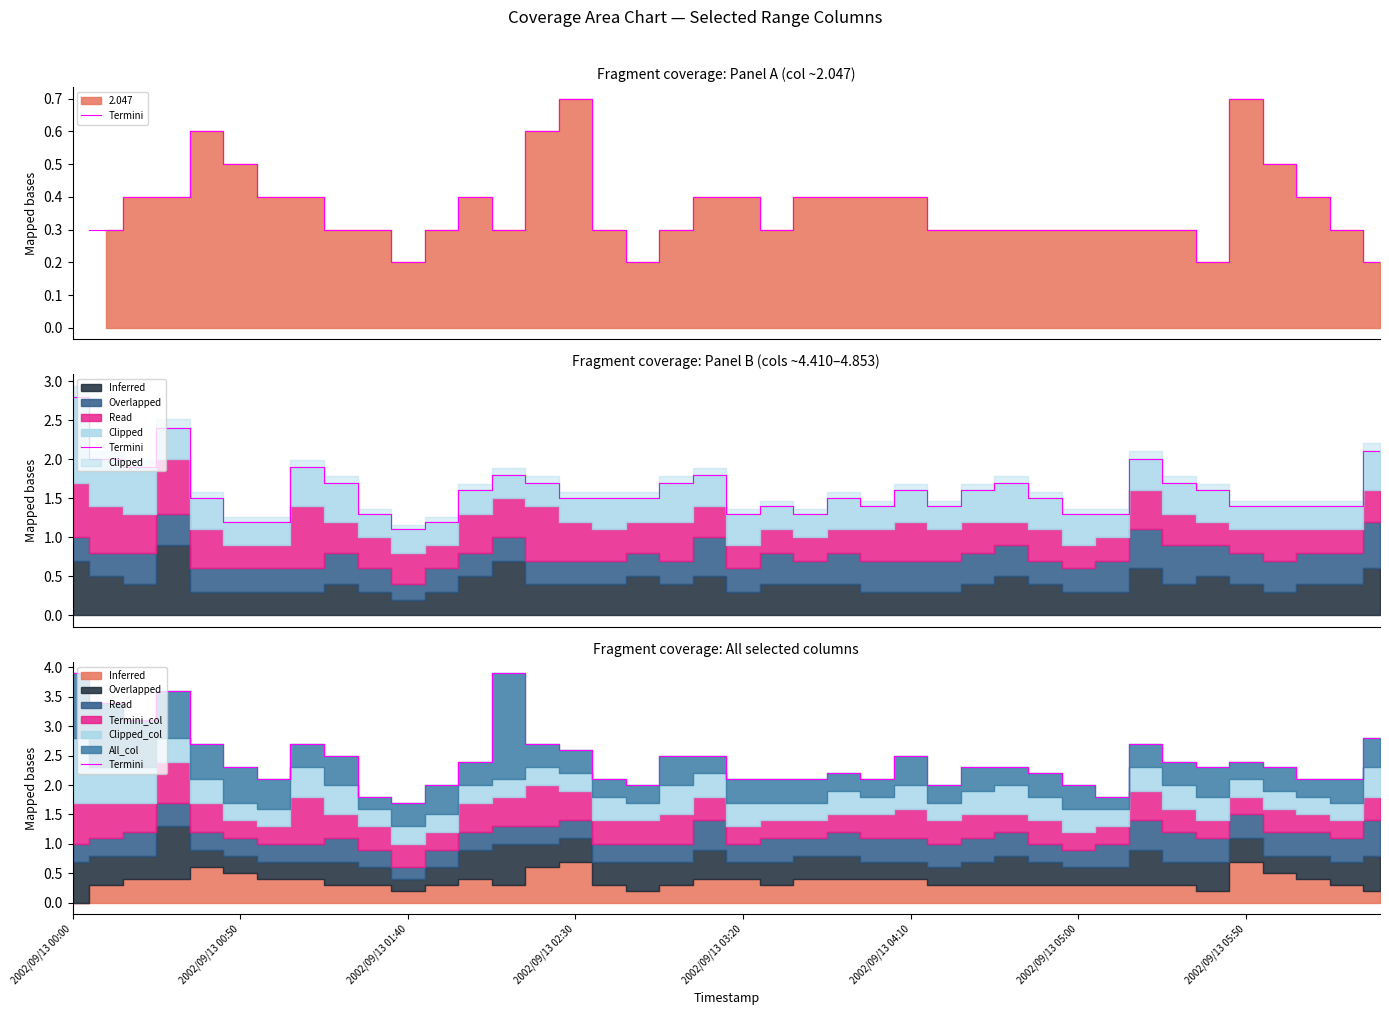

How many lines are shown in the chart?

1